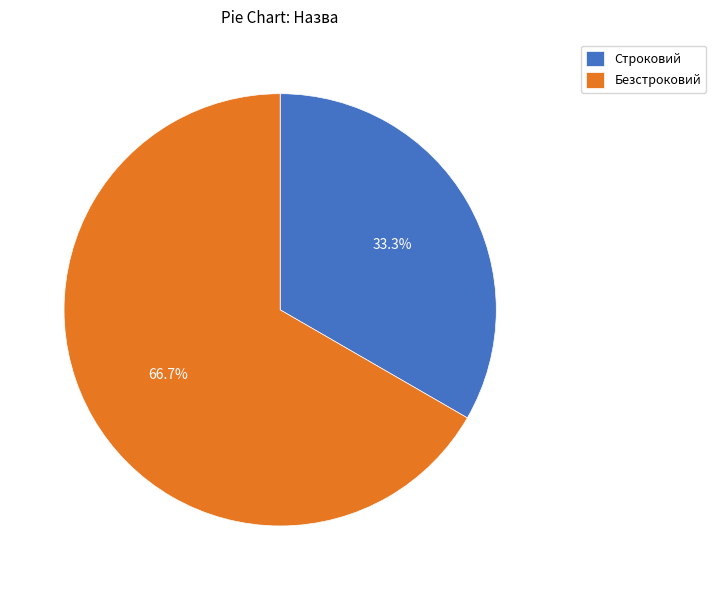

Approximately how many times larger is the value at Строковий compared to Безстроковий?

0.5